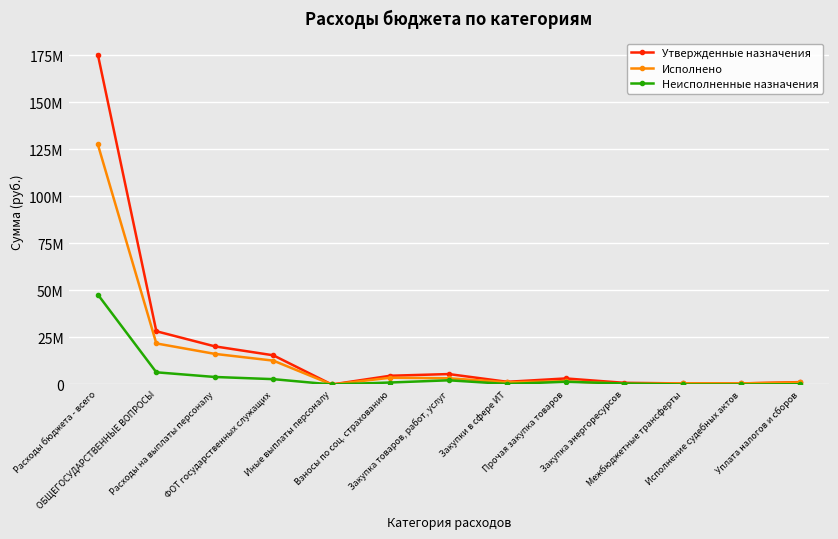

Does the chart have visible grid lines?

Yes